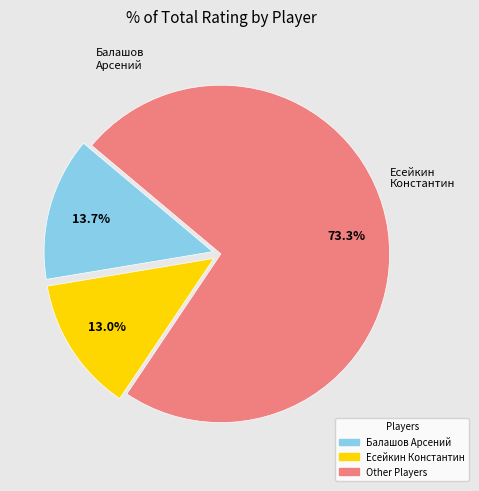

Does any single category account for the majority?

Yes